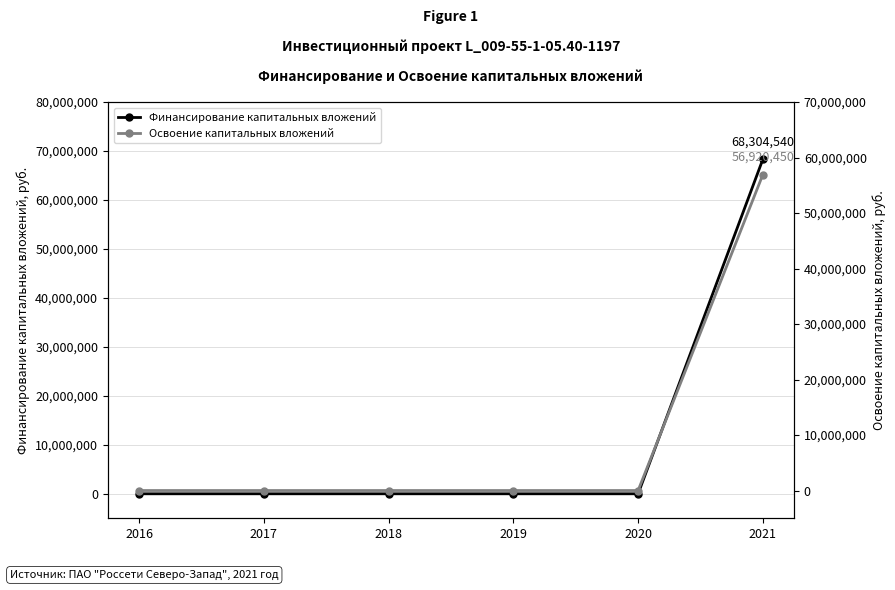

Does the chart display data point markers on the line(s)?

Yes